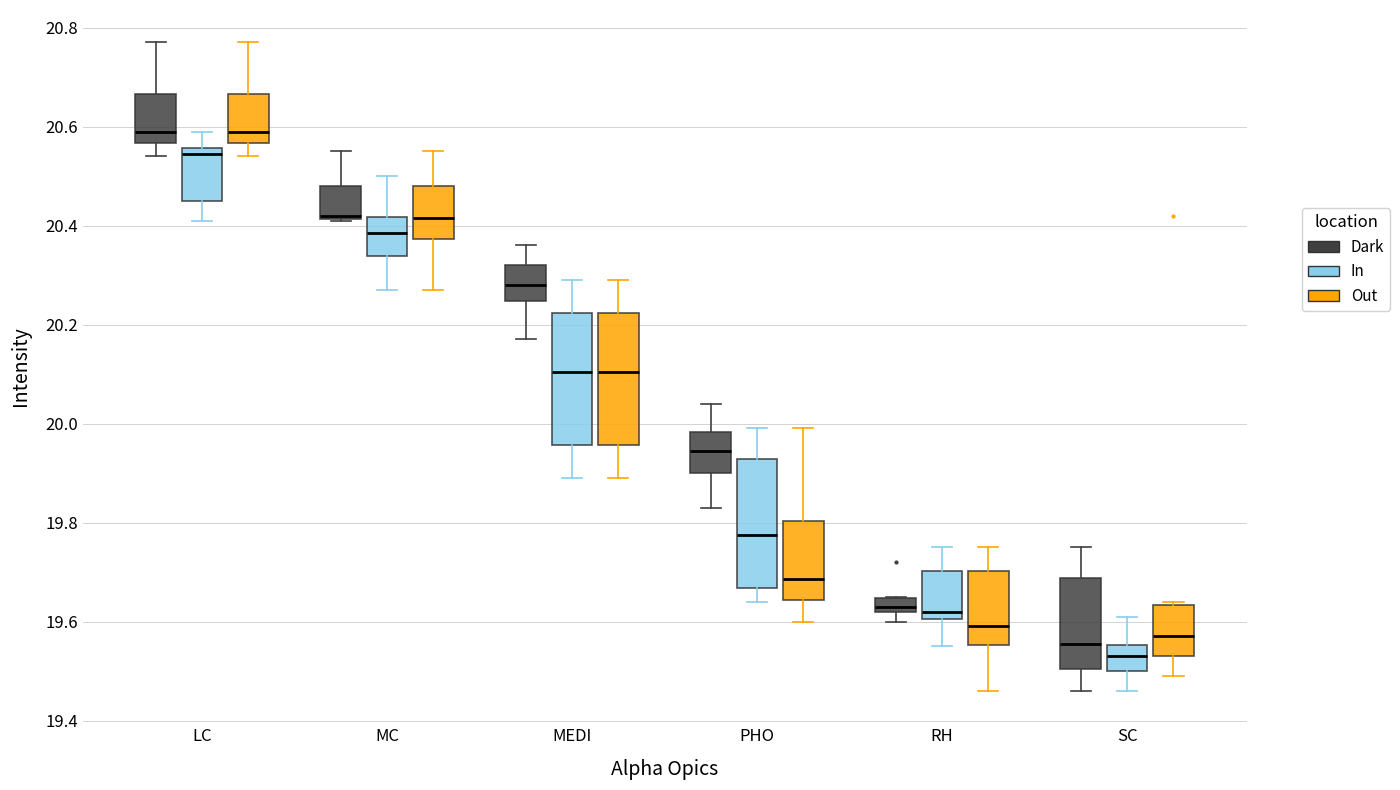

Where does the lower whisker of the box for PHO (In) end on the y-axis? The values are not printed on the chart, so give them approximately, as read against the axis.

19.64